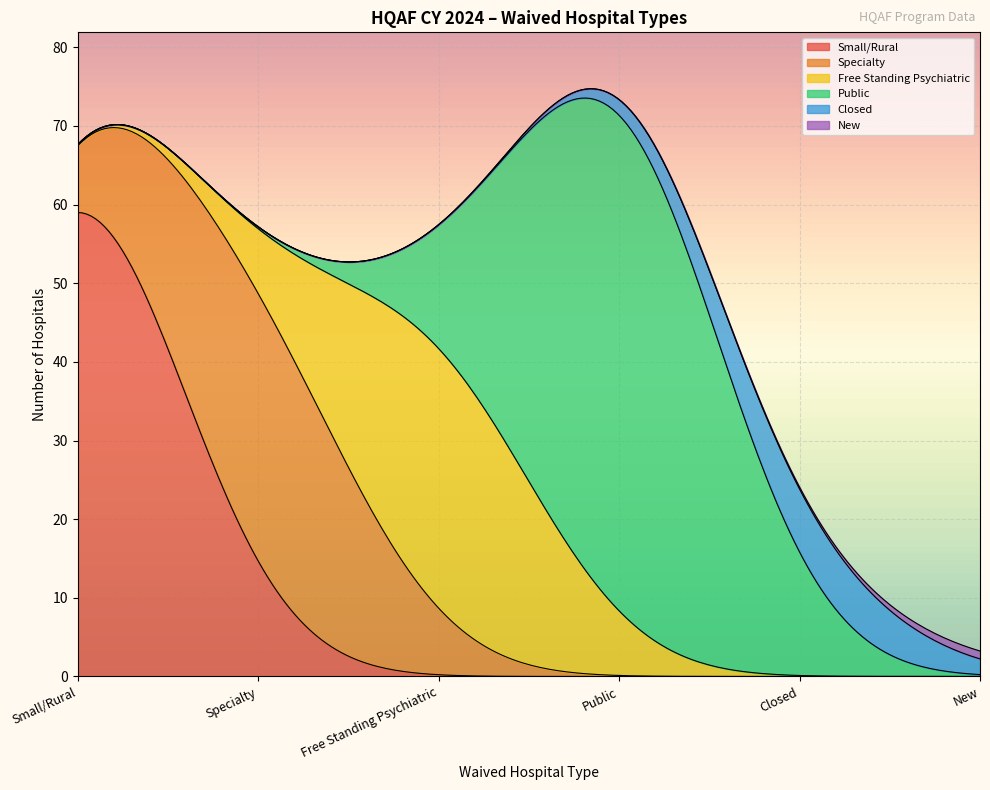

Where do Public and Free Standing Psychiatric first cross each other?

Free Standing Psychiatric and Public